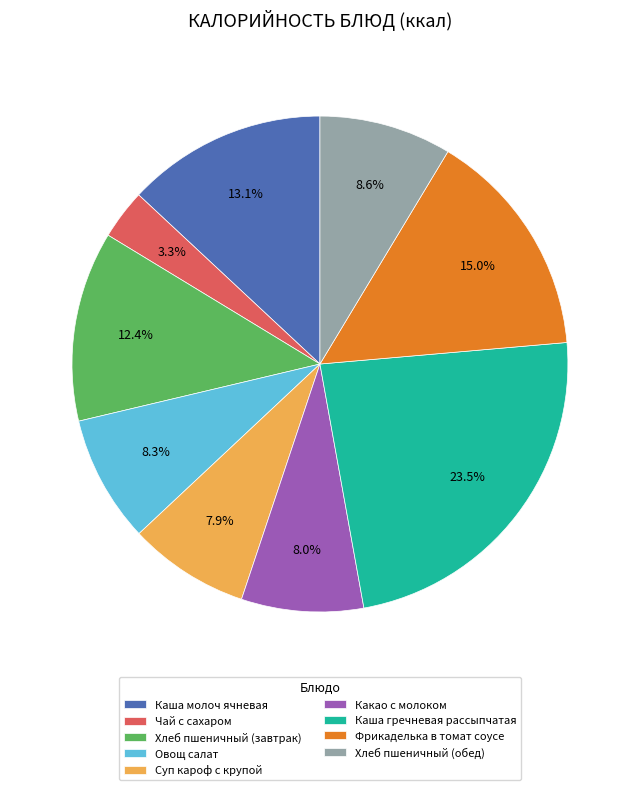

What is the smallest slice in the pie chart?

Чай с сахаром